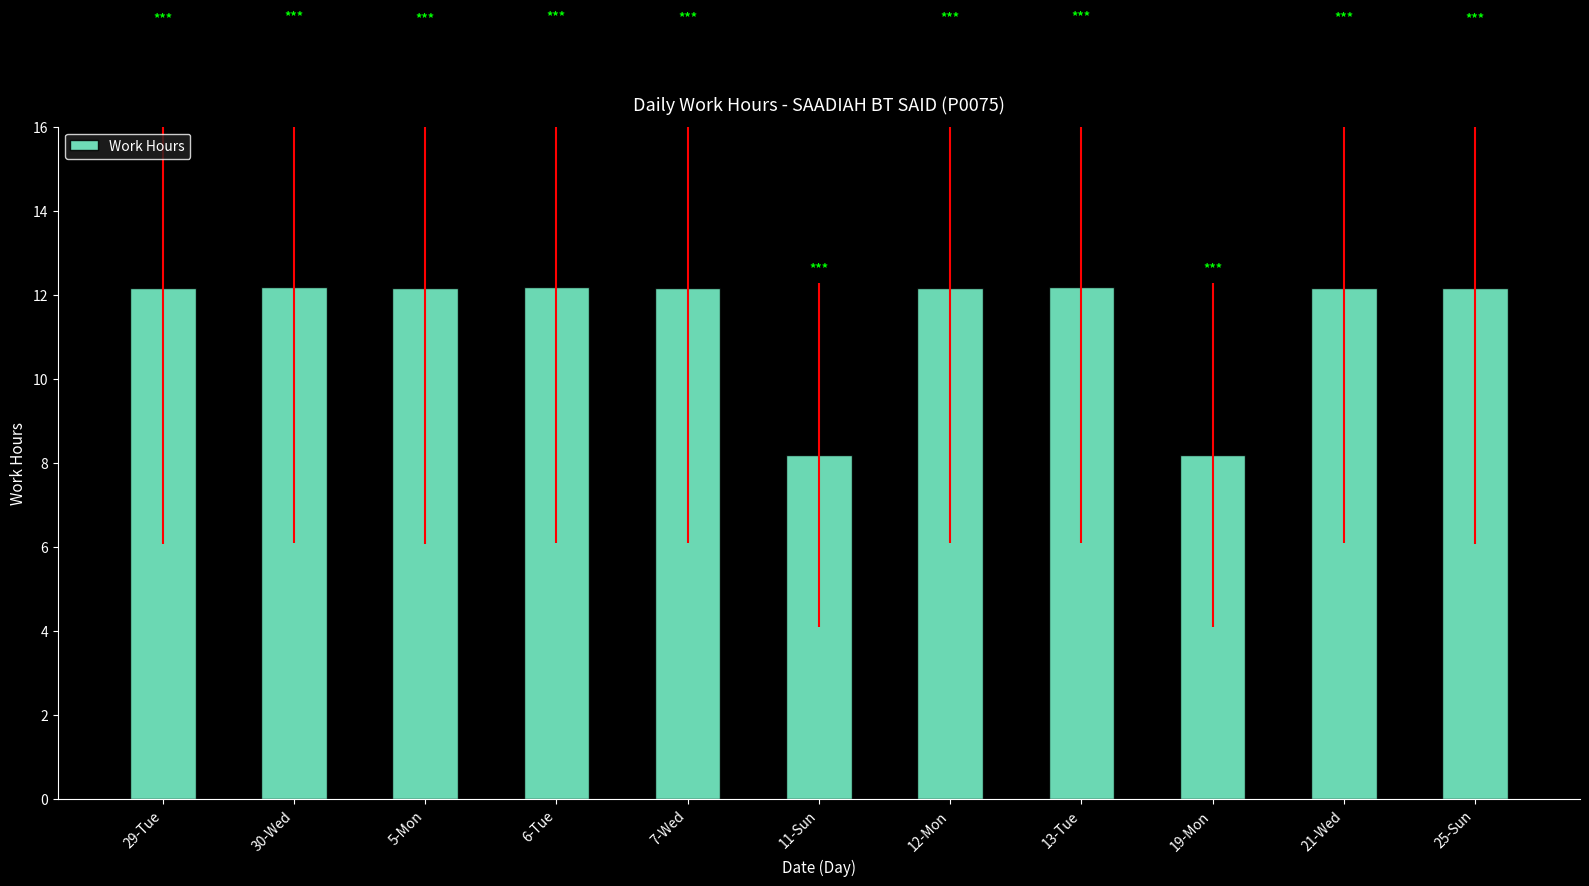

What is the value of the 5th bar from the left?

12.2